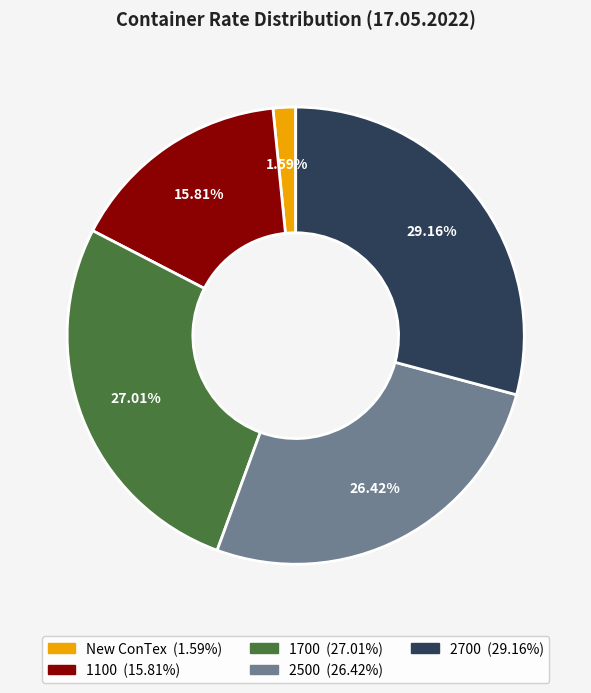

Does 1700 account for over 50% of the chart?

No